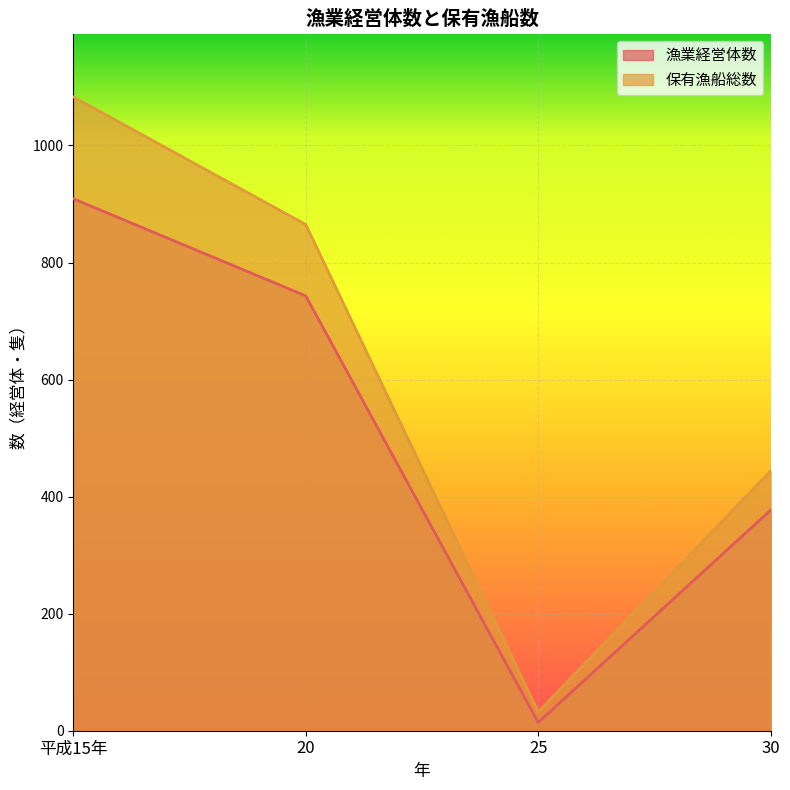

At which label does 保有漁船総数 reach its peak?

平成15年